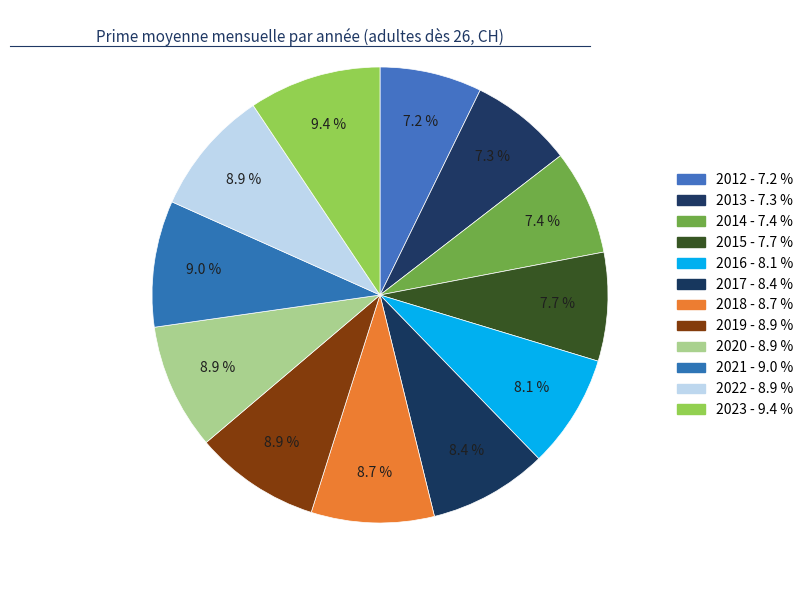

True or false: 2019 accounts for 1% of the total.

False